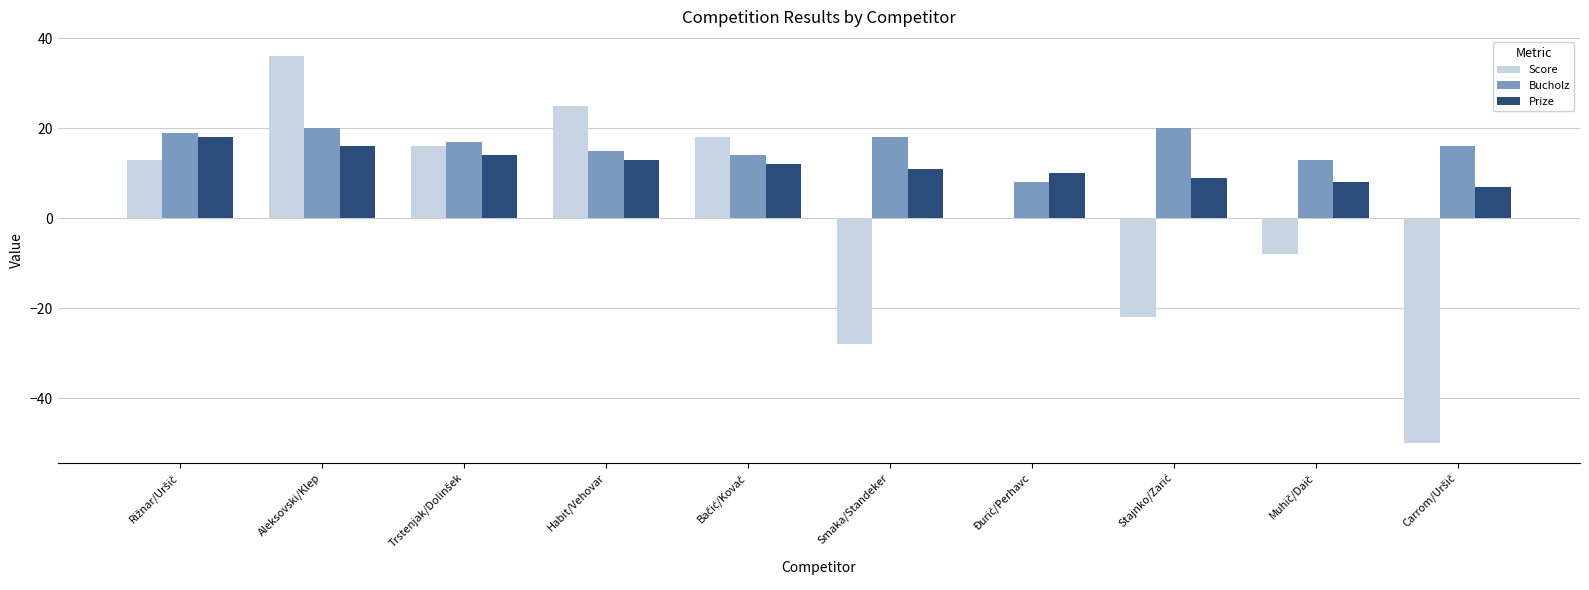

Which series has the largest total across all categories?

Bucholz